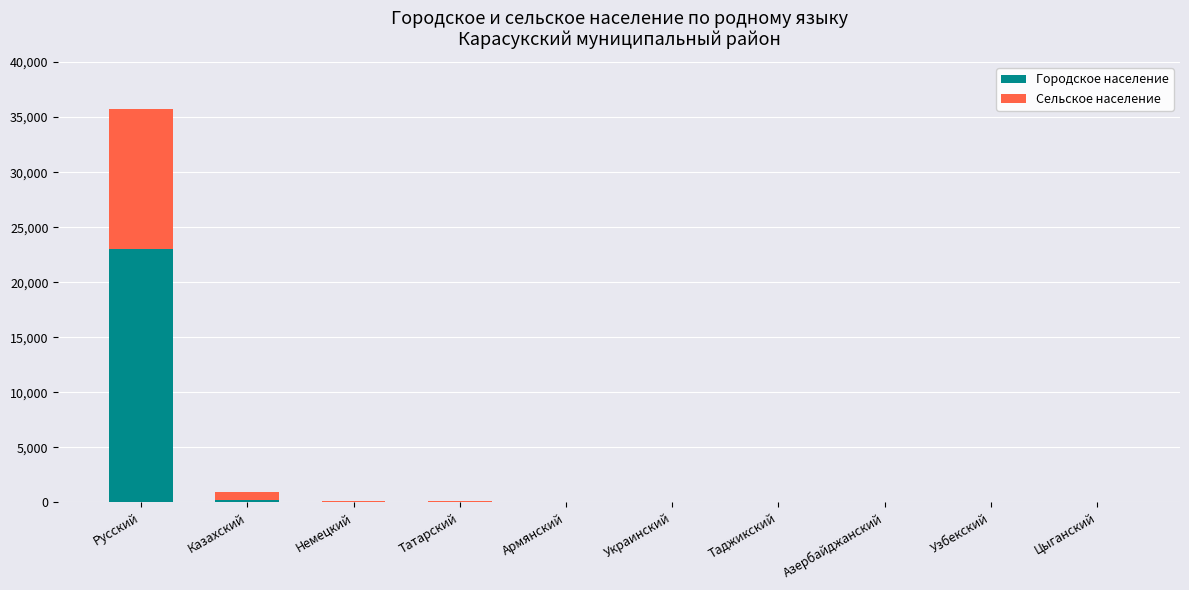

At which category is the sum across all series the highest?

Русский